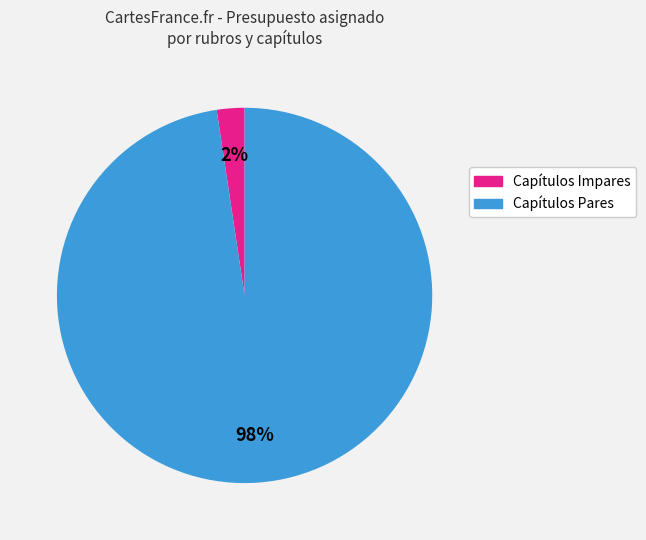

To the nearest percent, what is the average slice percentage?

50%